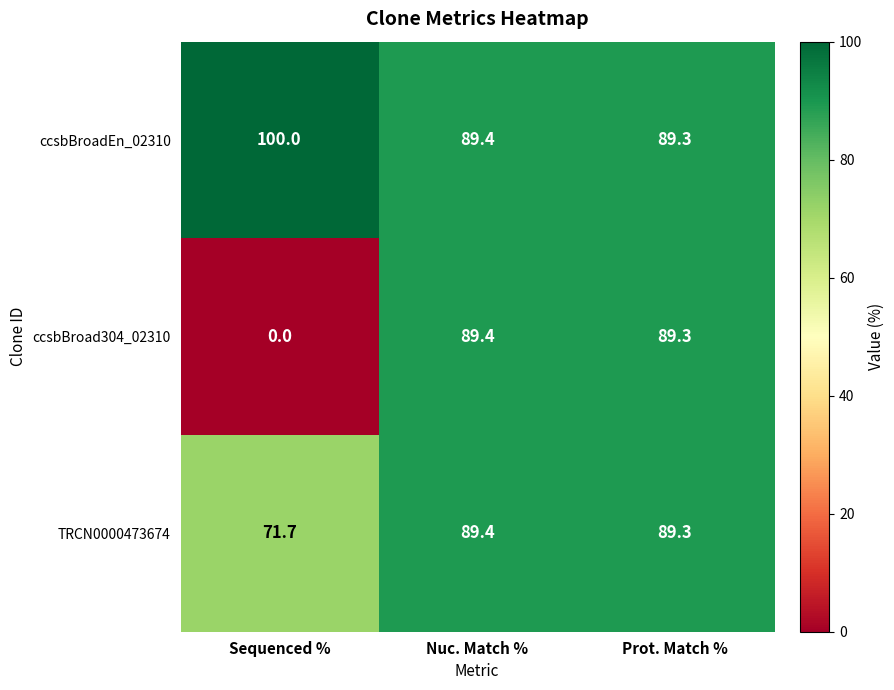

Which category has the lowest value in the ccsbBroadEn_02310 series?

Prot. Match %